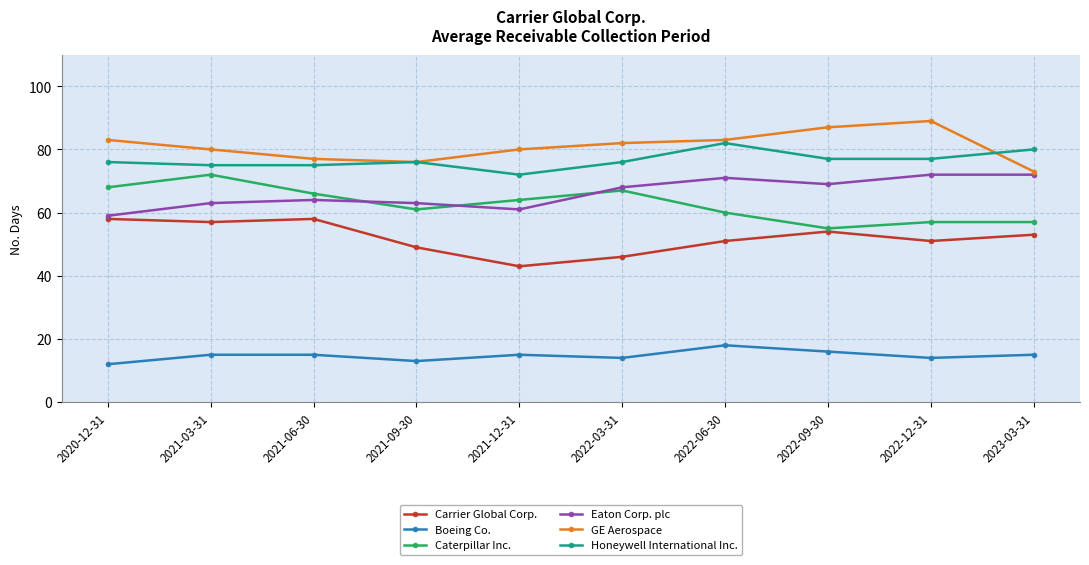

Count the number of categories in the chart.

10